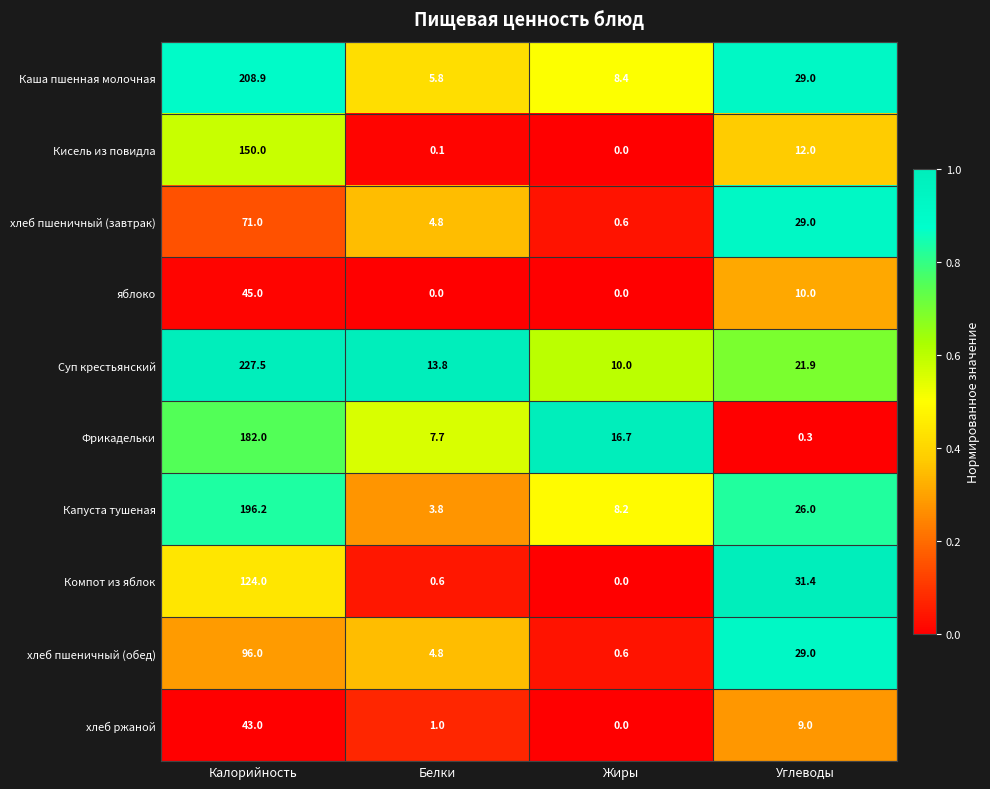

Which series has the largest range (max minus min)?

Суп крестьянский